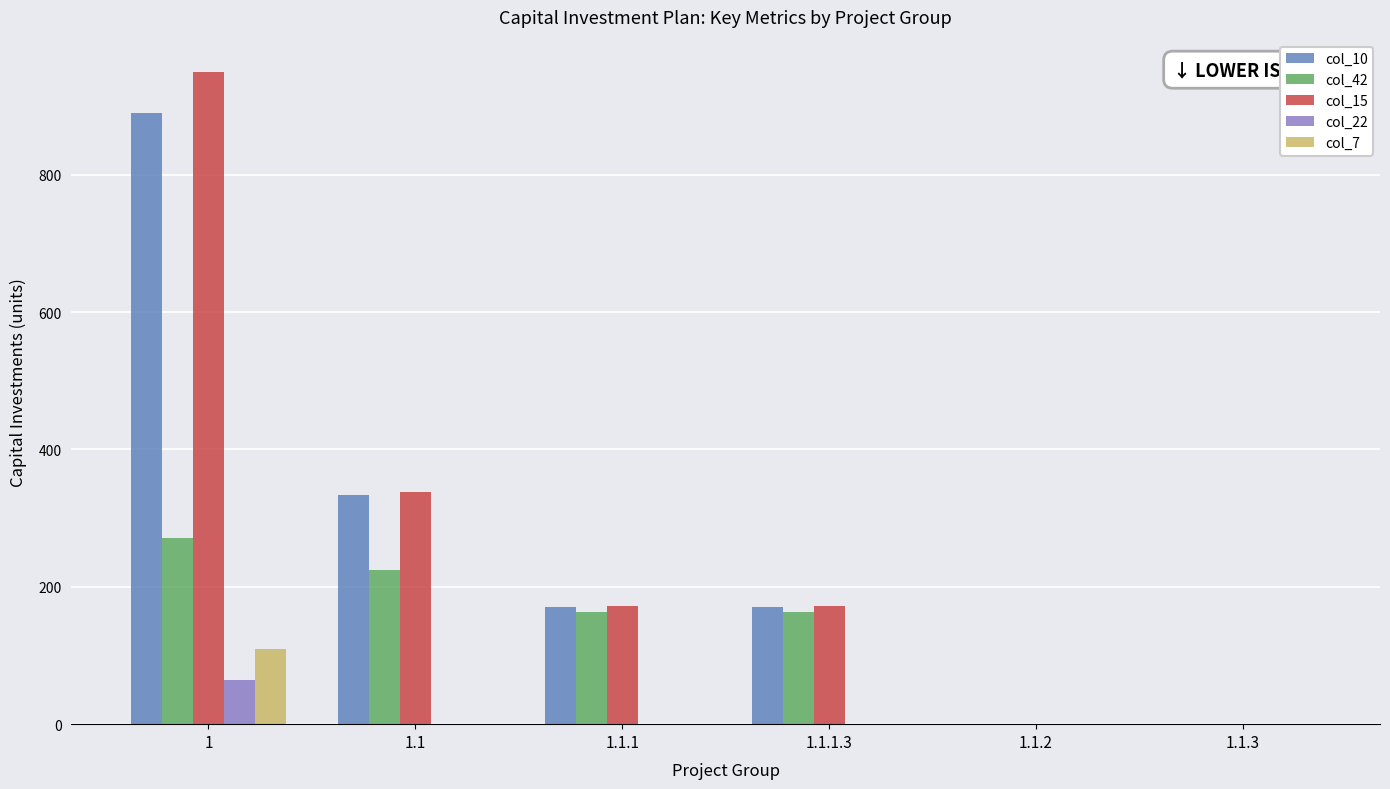

Which series changed the most between 1.1.1.3 and 1.1.3?

col_15